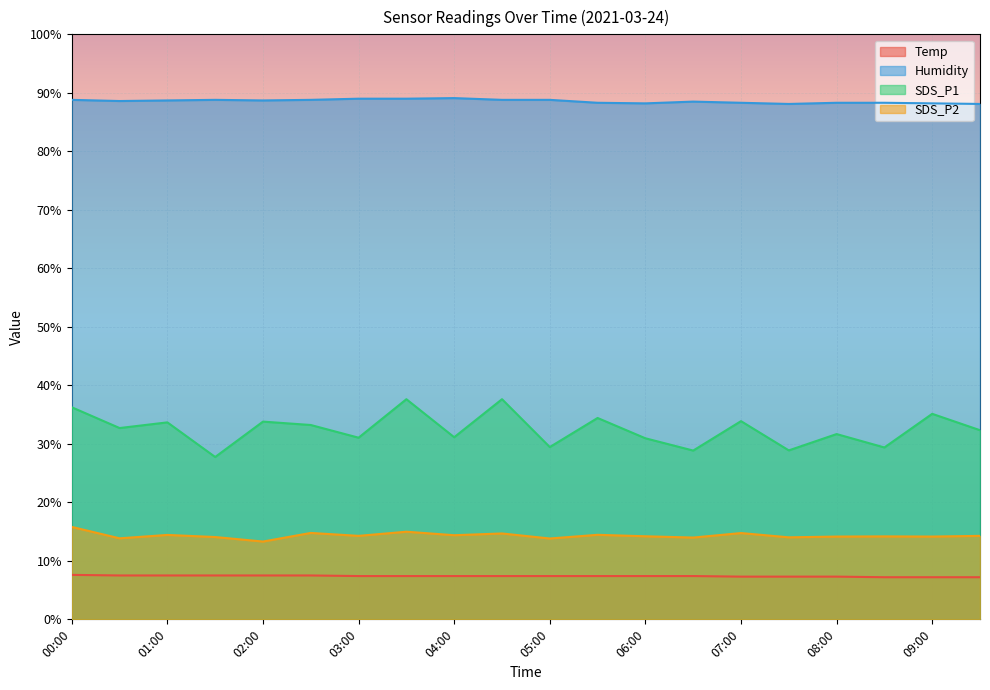

Is the value of Humidity at 02:00 greater than the value of SDS_P2 at 04:30?

Yes